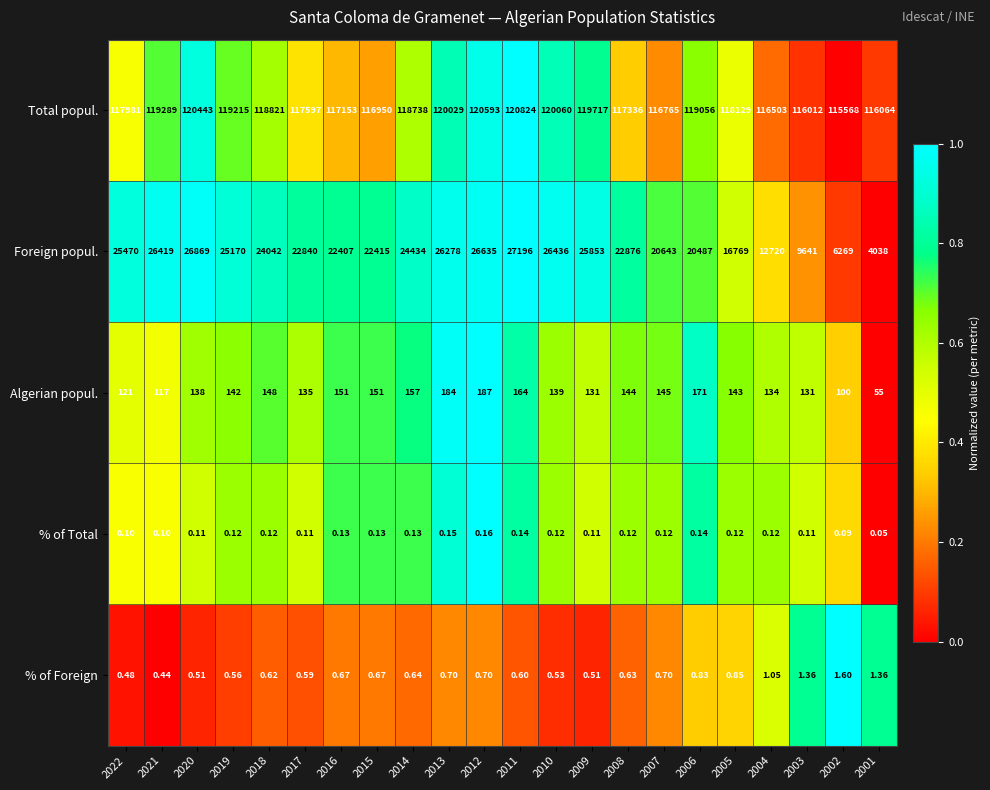

Is the value of % of Total at 2009 greater than the value of Foreign popul. at 2015?

No